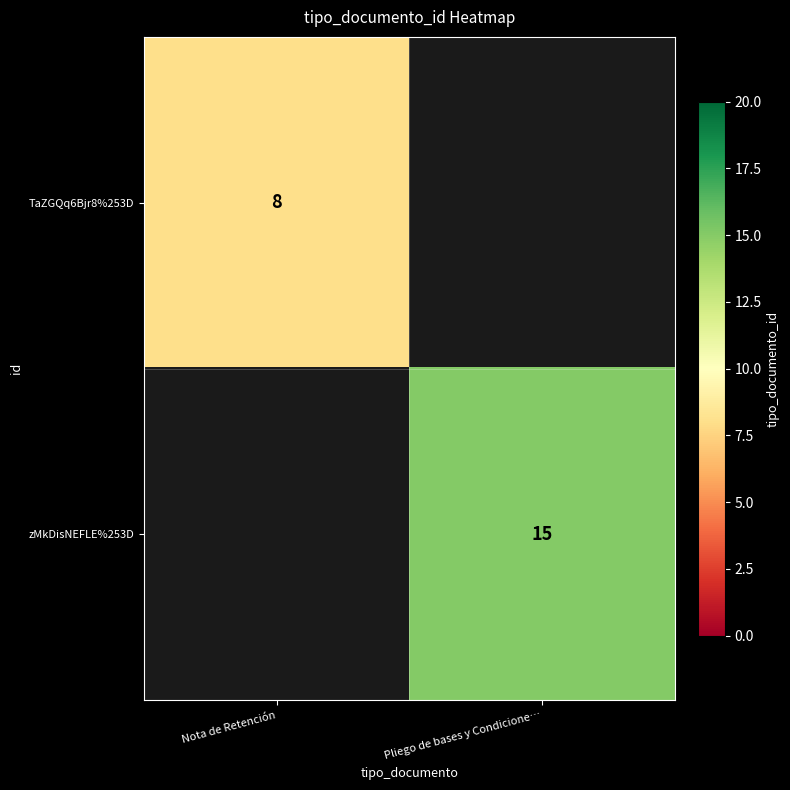

The zMkDisNEFLE%253D series shows 15 at Pliego de bases y Condicione…. True or false?

True